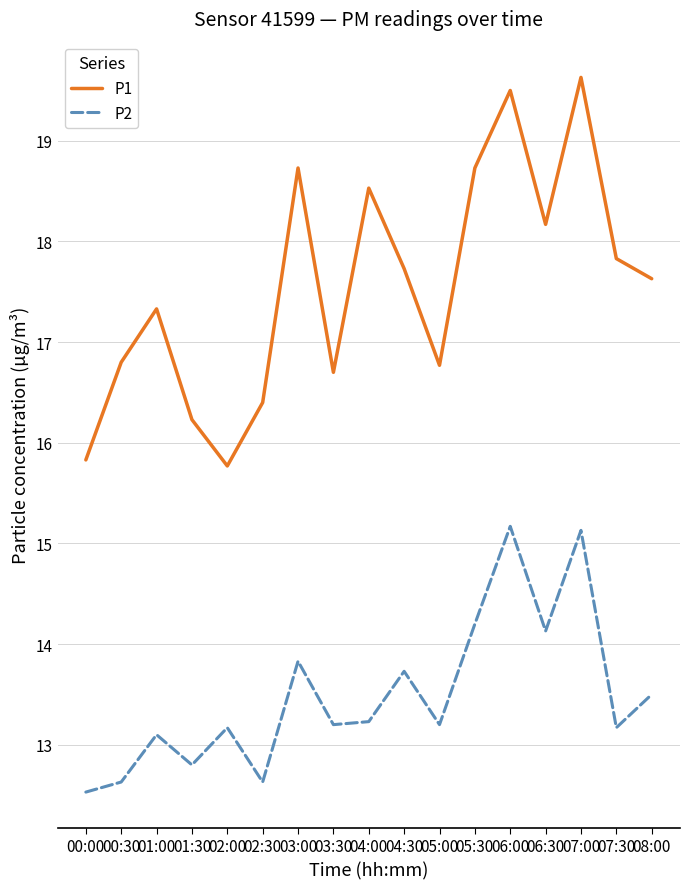

At how many categories does at least one series exceed 19?

2